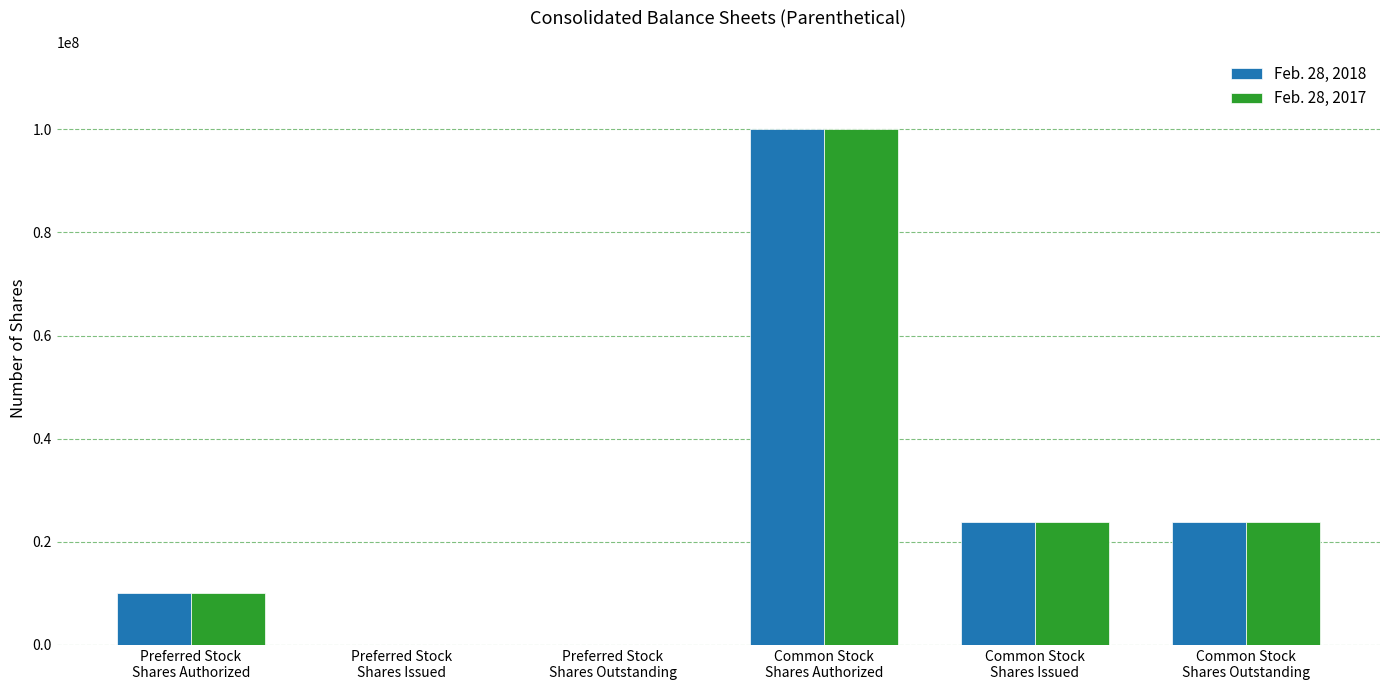

How many series are shown in this chart?

2